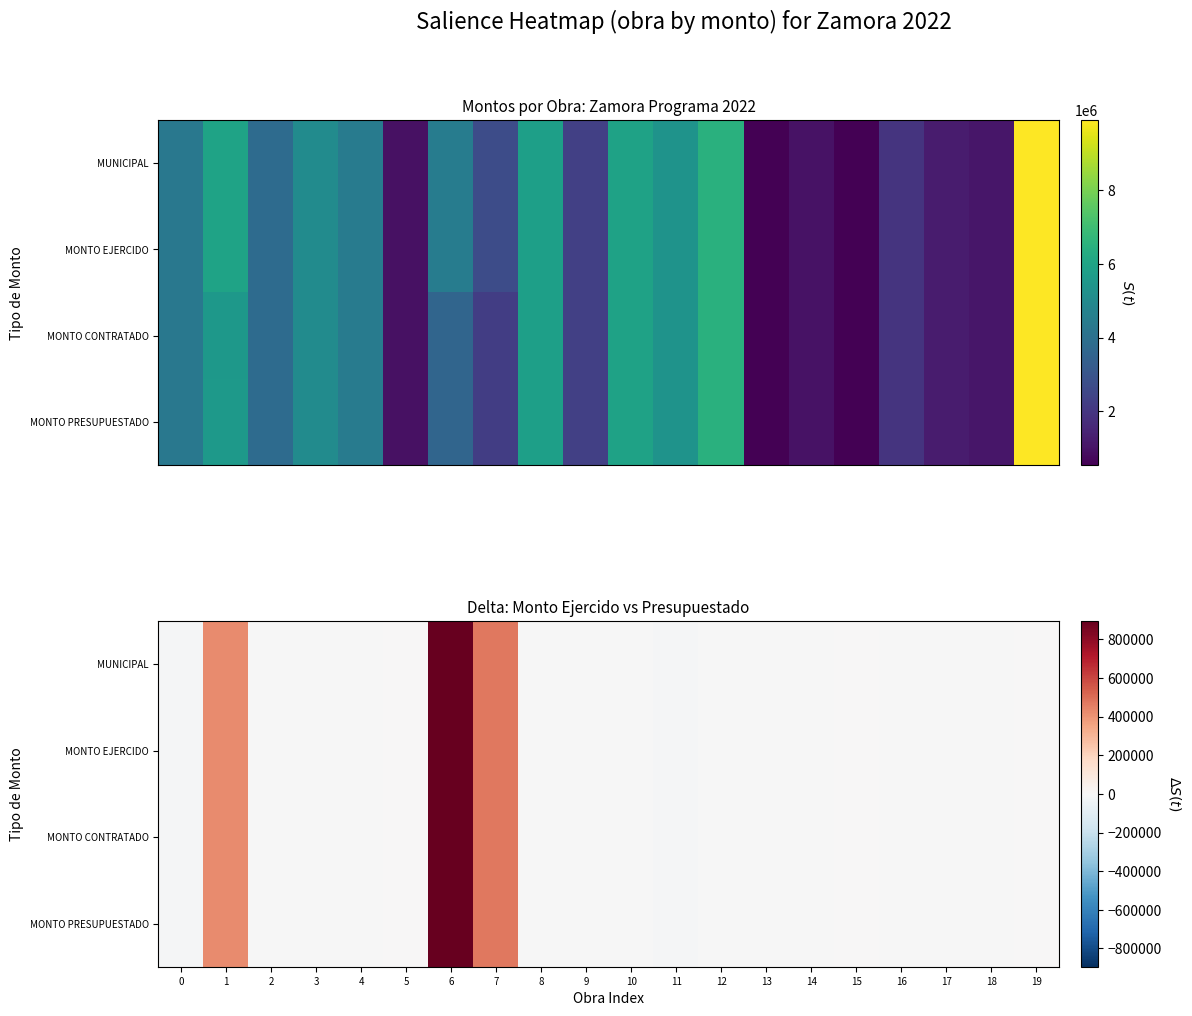

True or false: MONTO EJERCIDO has a value of -0.0 at 8.

False